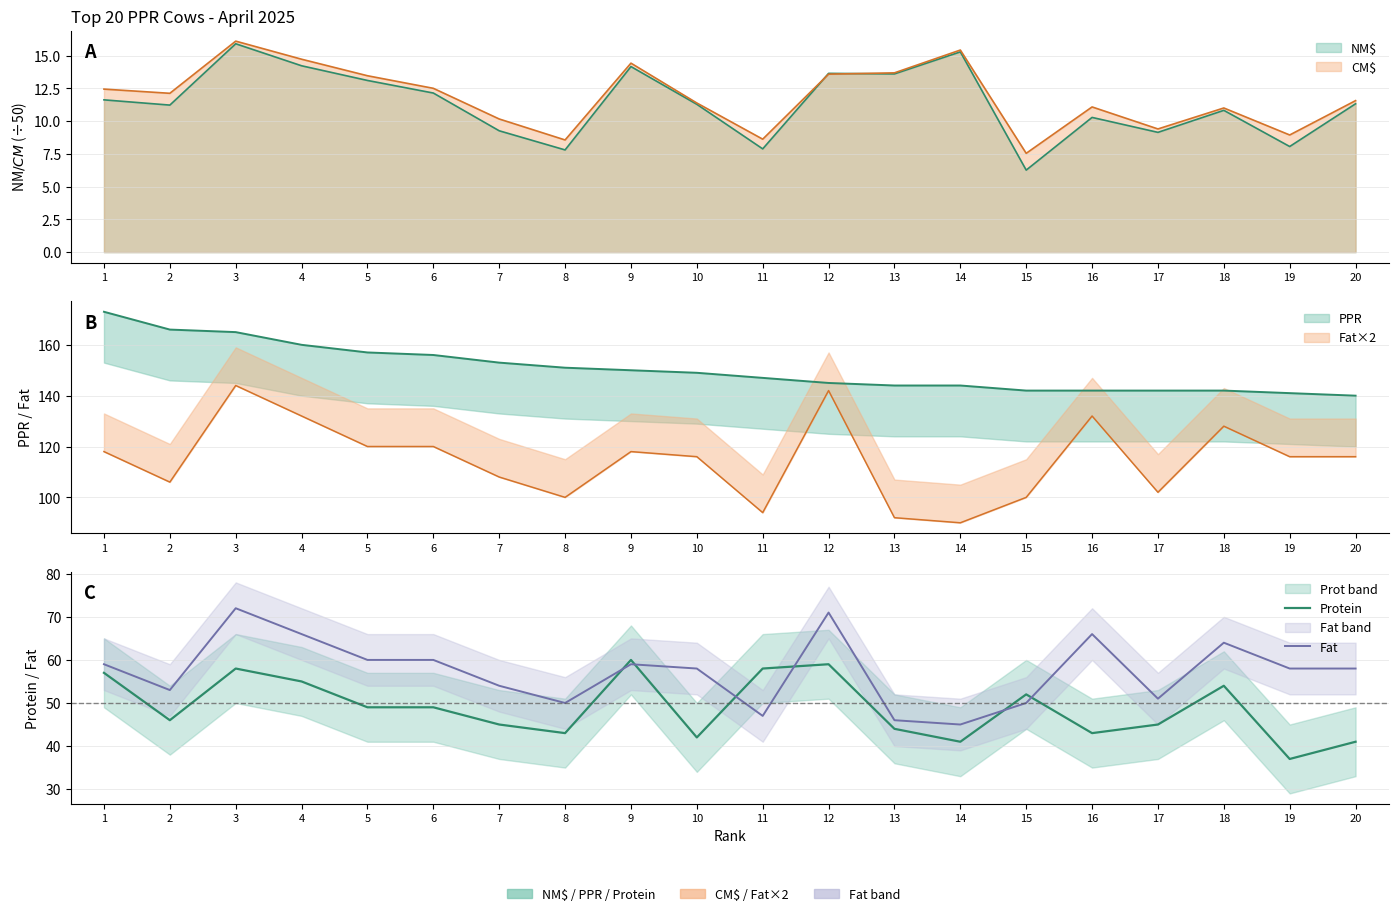

The value of Fat at 10 is 58. True or false?

True